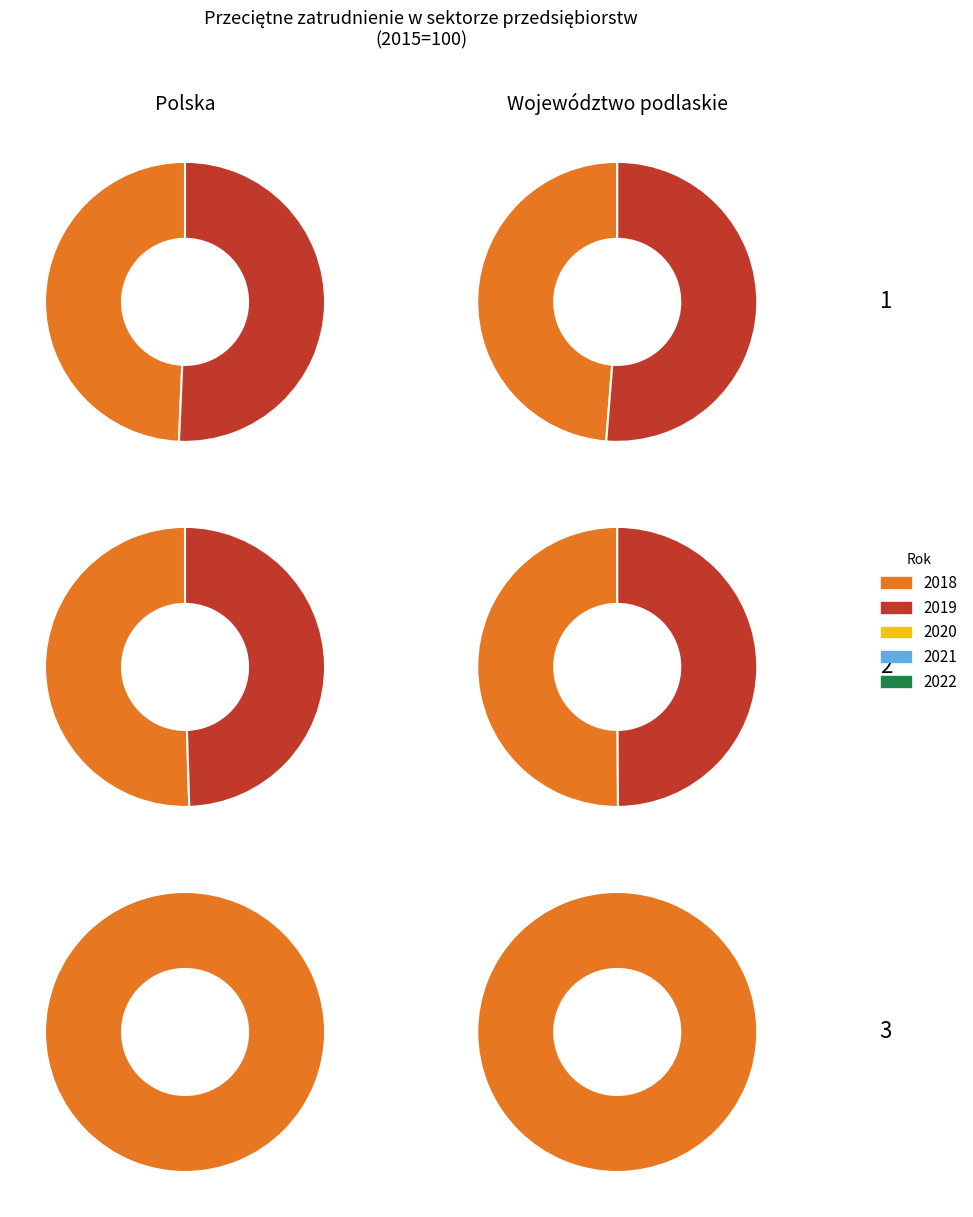

Rank the series by their average value, from highest to lowest.

Województwo podlaskie, Polska